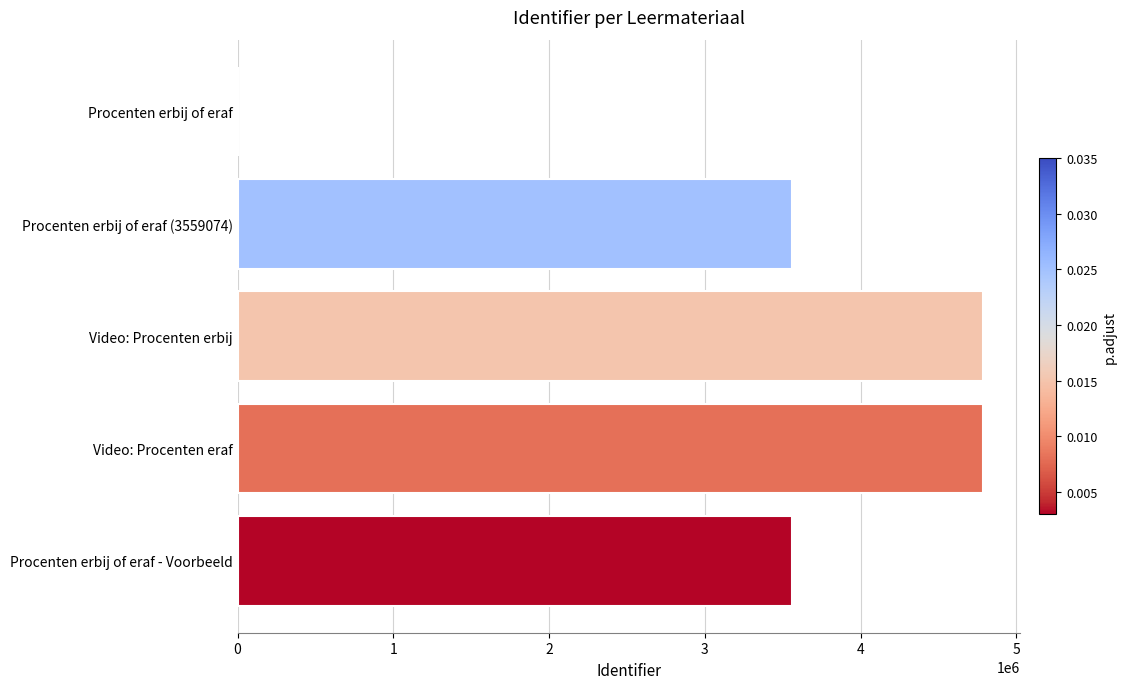

What is the change in value from Procenten erbij of eraf (3559074) to Video: Procenten erbij?

+1223345